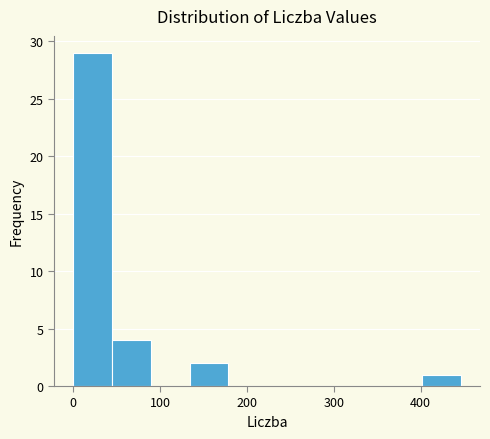

Over which range of the x-axis is the bar tallest?

0 to 40